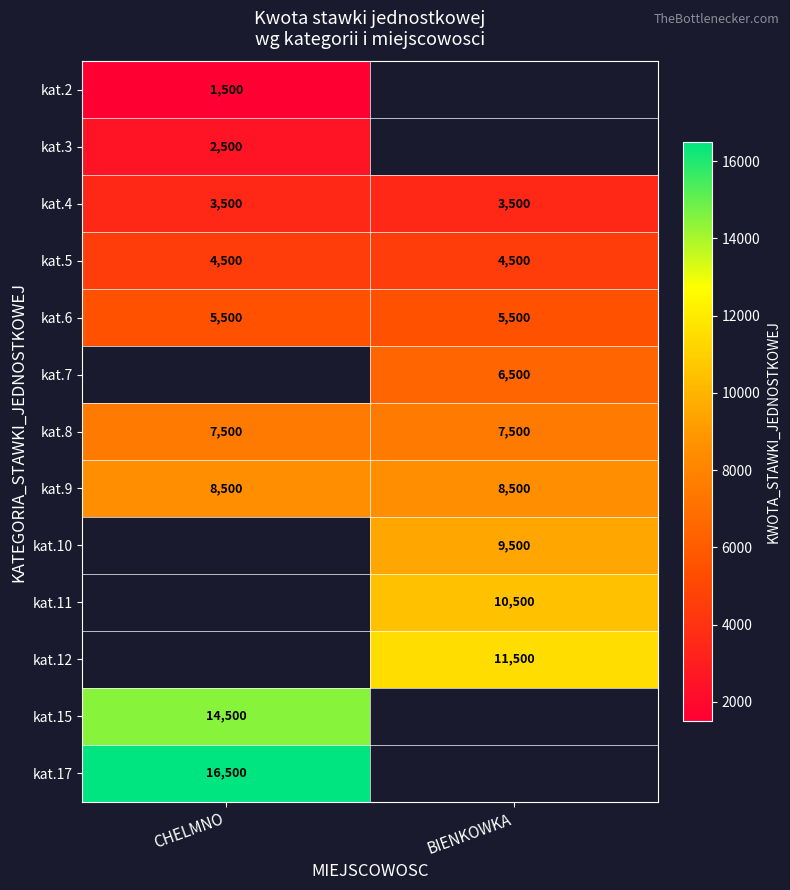

The kat.15 series shows 3759.9 at CHELMNO. True or false?

False